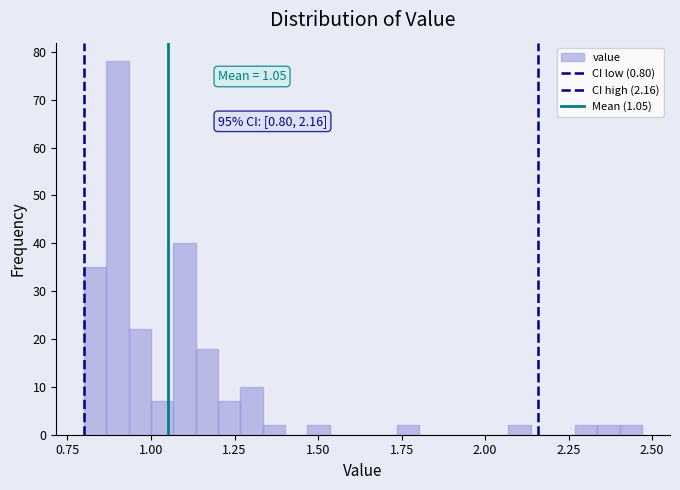

Around what value on the x-axis is the tallest bar? Give the approximate position of its centre, as read against the axis.

0.90